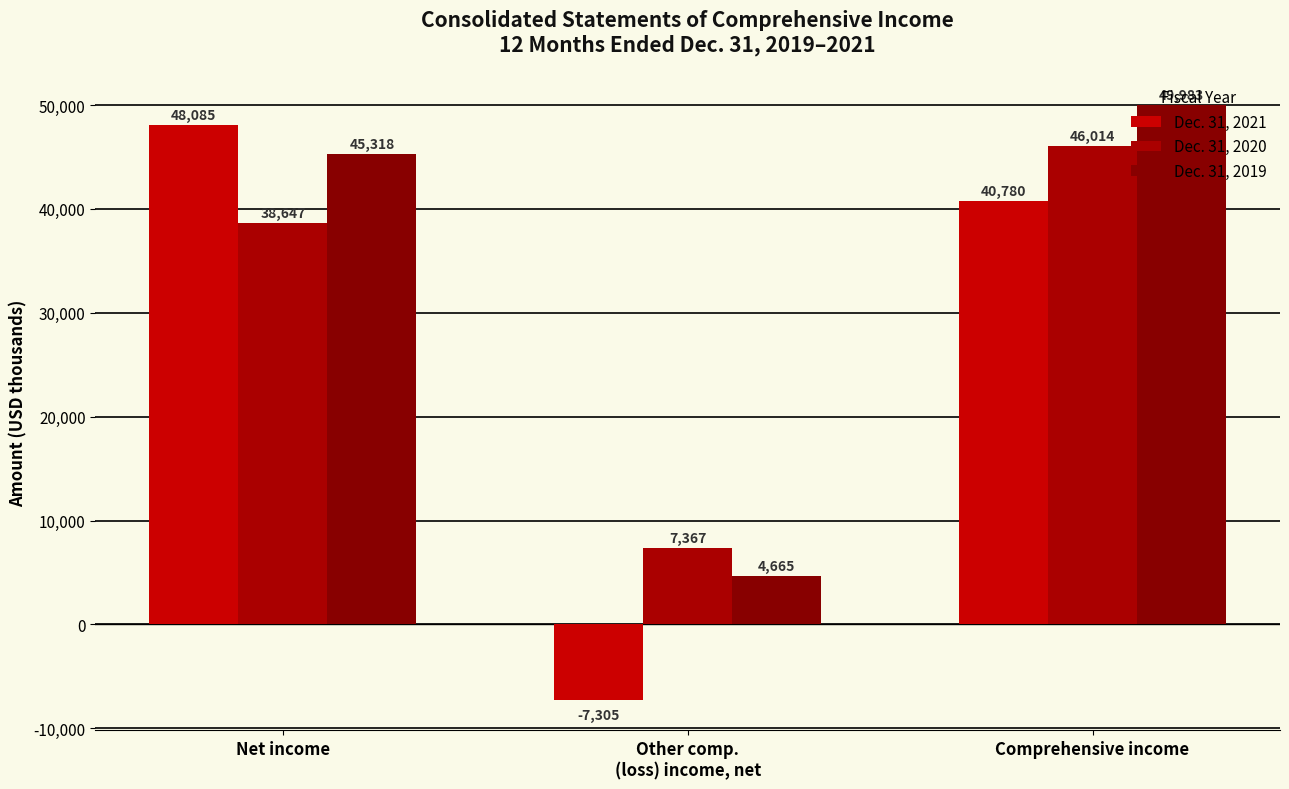

The Dec. 31, 2021 series shows -7305 at Other comp.
(loss) income, net. True or false?

True